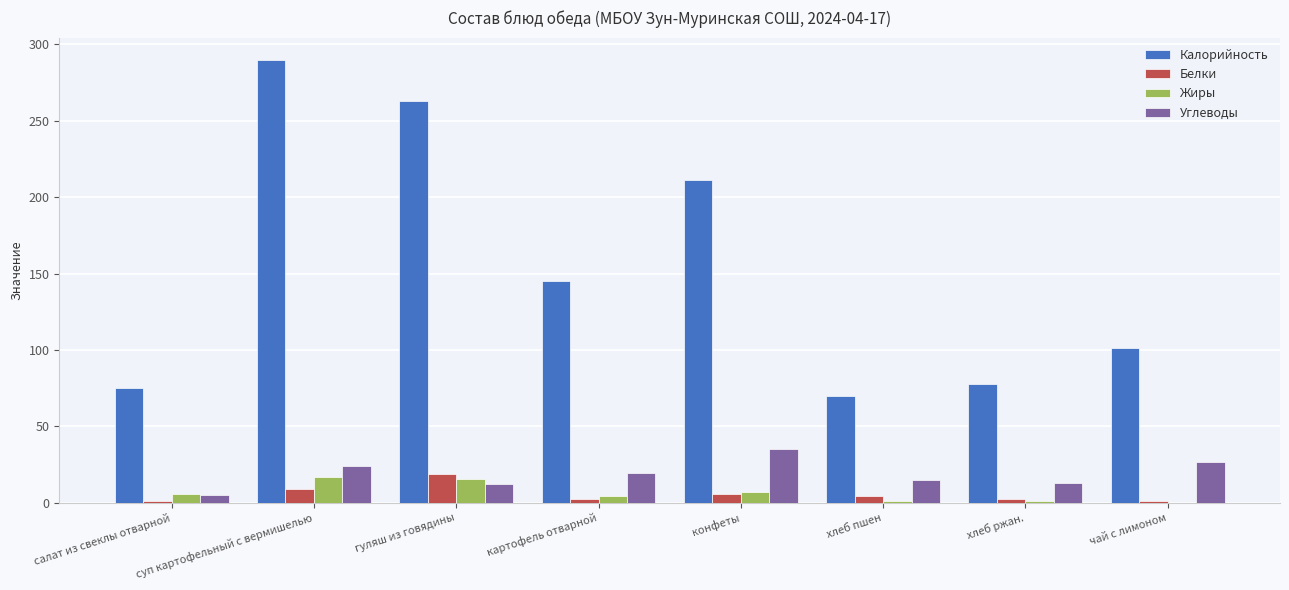

Which series changed the most between салат из свеклы отварной and суп картофельный с вермишелью?

Калорийность